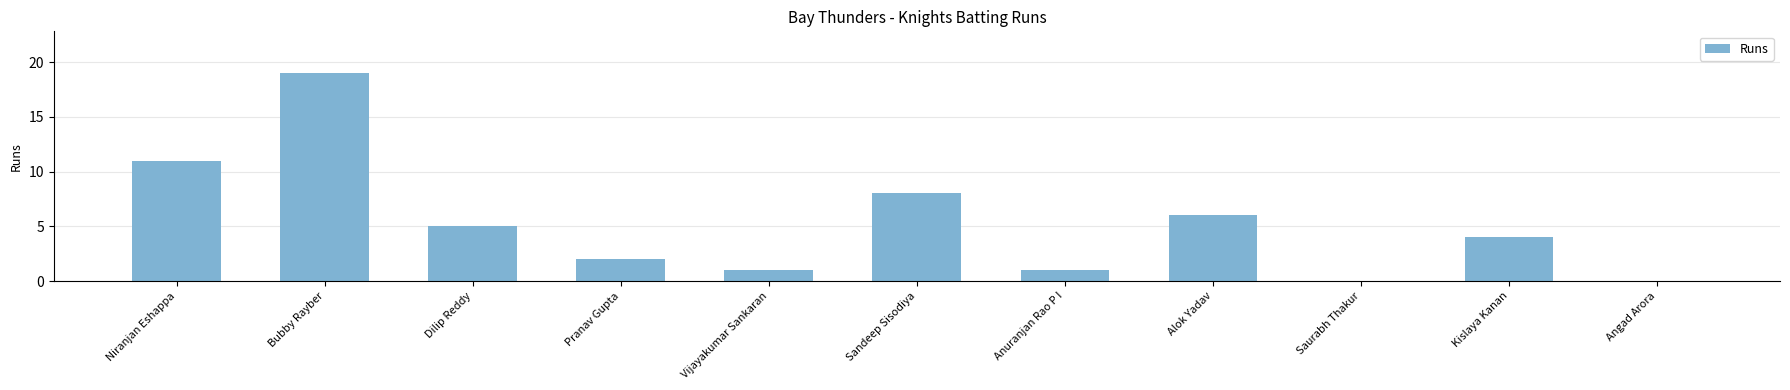

What is the average value?

5